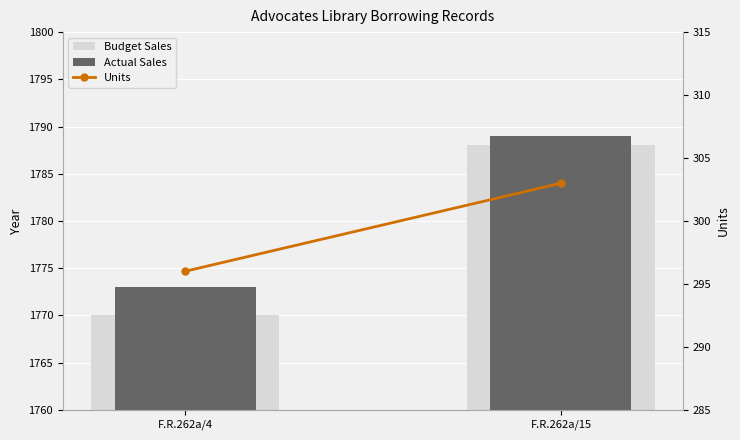

Rank the categories by Actual Sales value from lowest to highest.

F.R.262a/4, F.R.262a/15